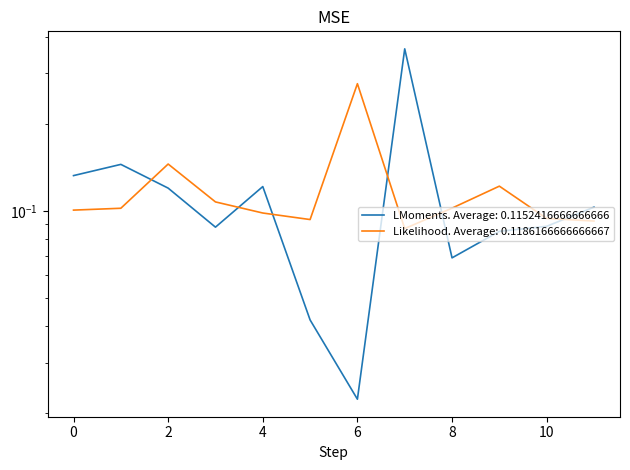

In ÎOúäi¿ij (Index2), how many points are lower than both neighbors (excluding endpoints)?

2